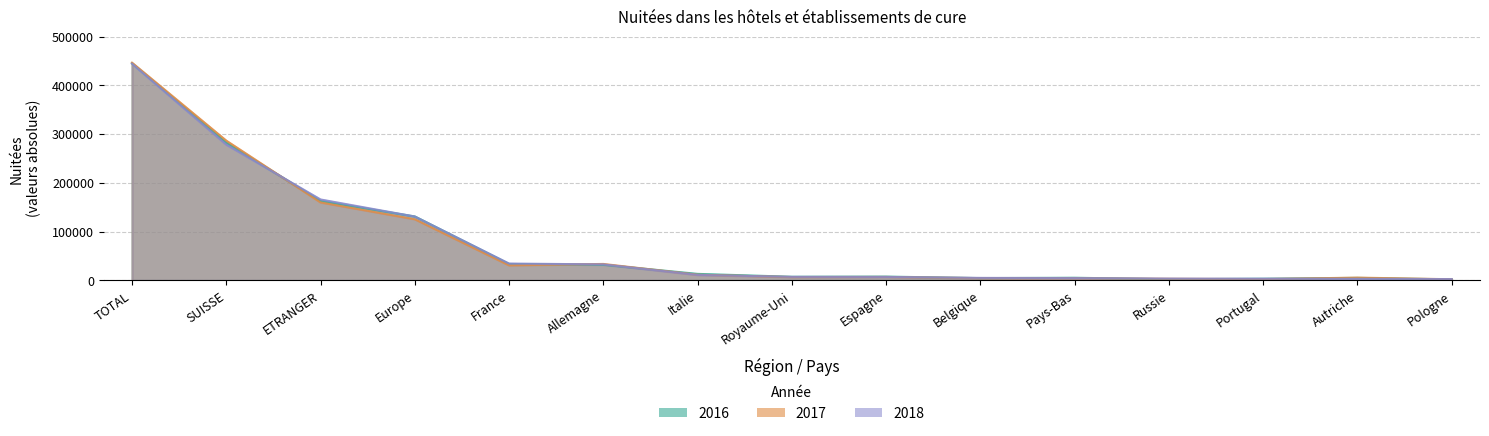

Rank the series at Allemagne from highest to lowest value.

2017, 2018, 2016